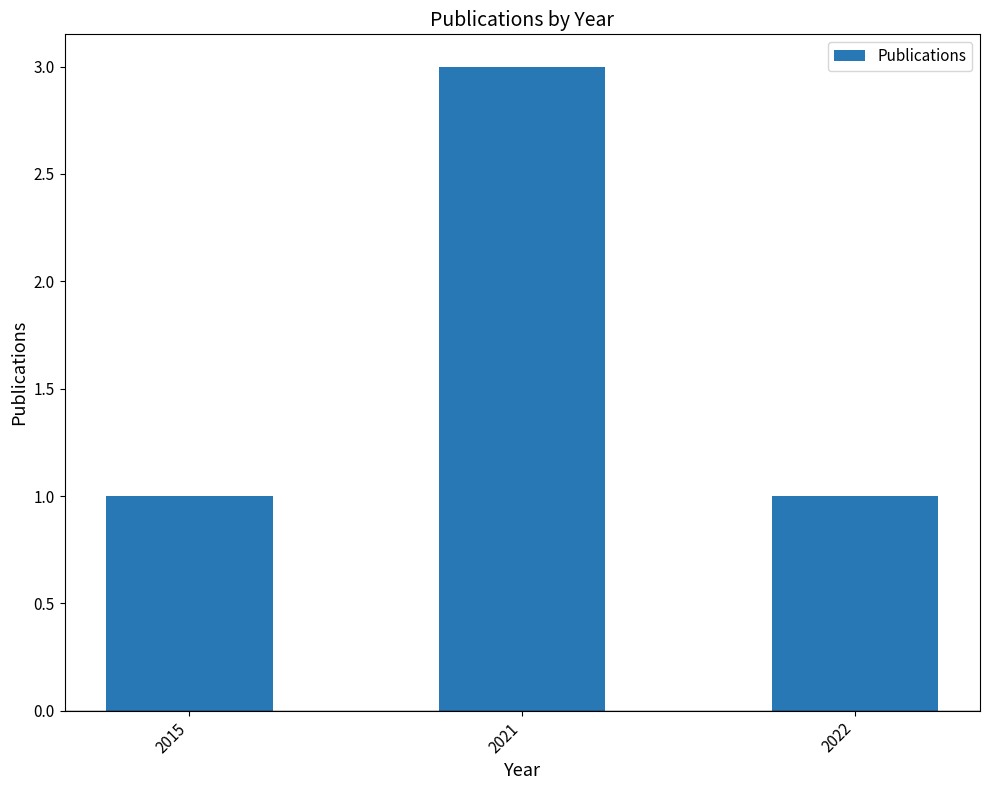

Is it true that the value at 2015 is 1?

True